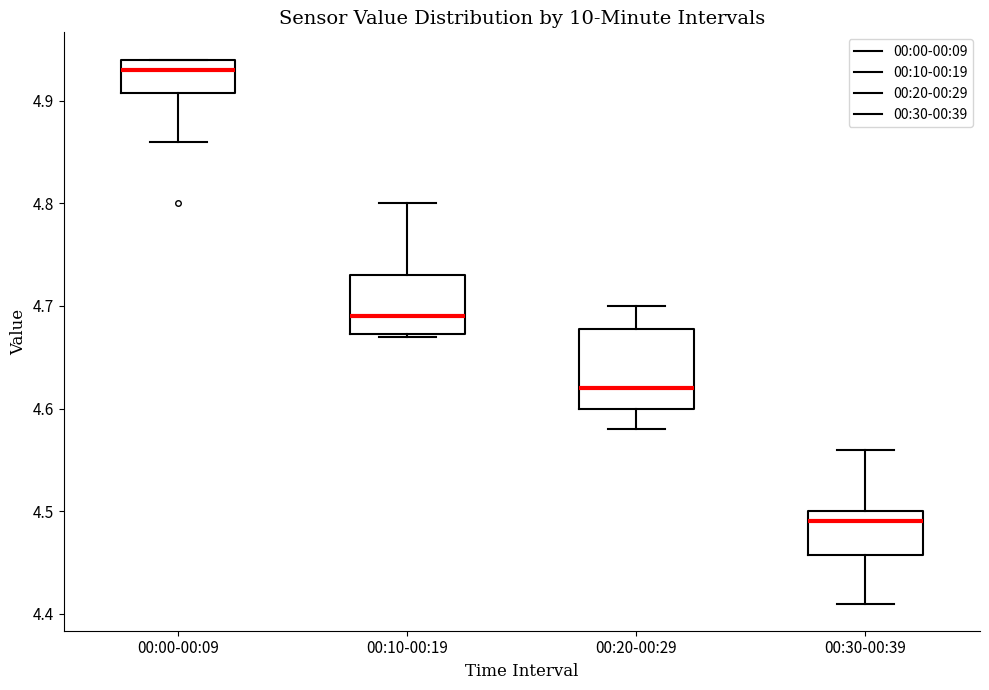

Reading left to right, read every box against the y-axis: the position of its median line, the range the box covers, and the ends of its whiskers. The values are not printed on the chart, so give them approximately, as read against the axis.

00:00-00:09: median 4.93, box 4.91 to 4.94, whiskers 4.86 to 4.94
00:10-00:19: median 4.69, box 4.67 to 4.73, whiskers 4.67 to 4.80
00:20-00:29: median 4.62, box 4.60 to 4.68, whiskers 4.58 to 4.70
00:30-00:39: median 4.49, box 4.46 to 4.50, whiskers 4.41 to 4.56